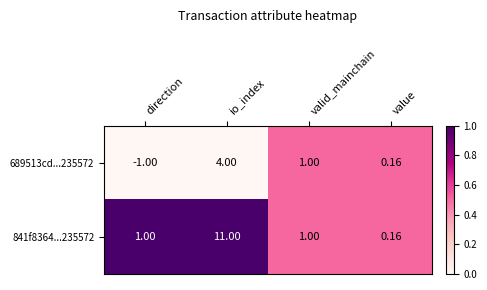

What is the total value across all series at io_index?

15.0